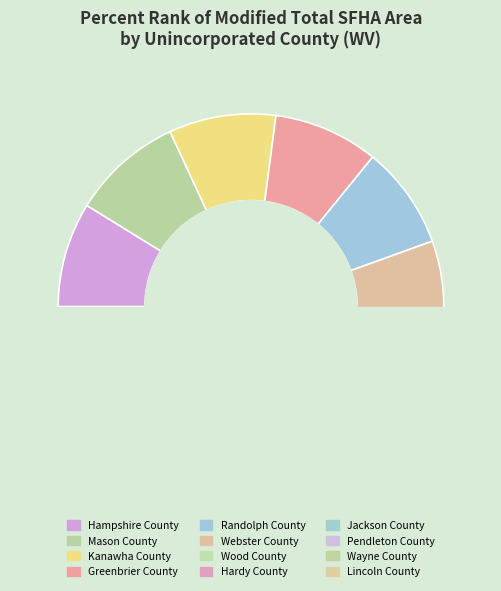

Is Kanawha County the majority of the pie?

No